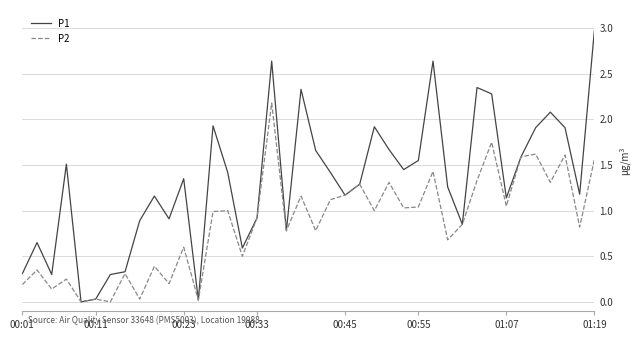

Rank the series by their maximum value, from highest to lowest.

P1, P2